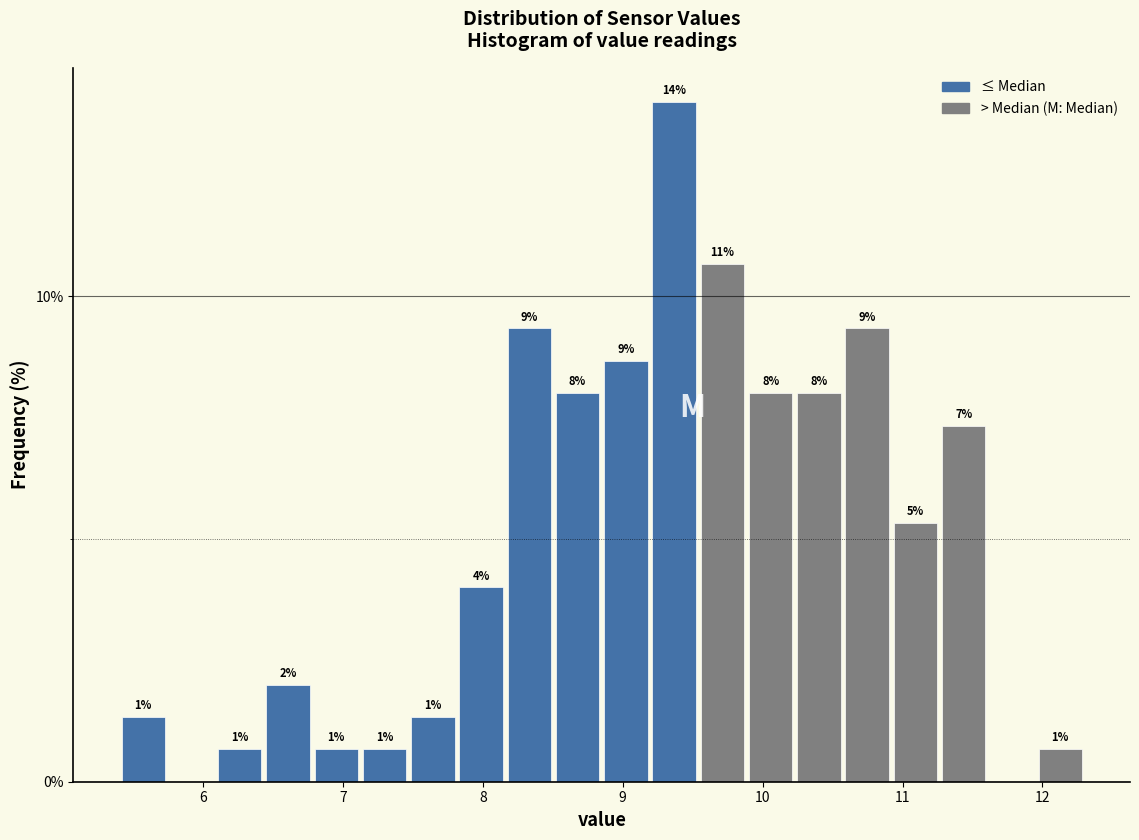

Read against the x-axis, roughly where is the centre of the tallest bar?

9.4